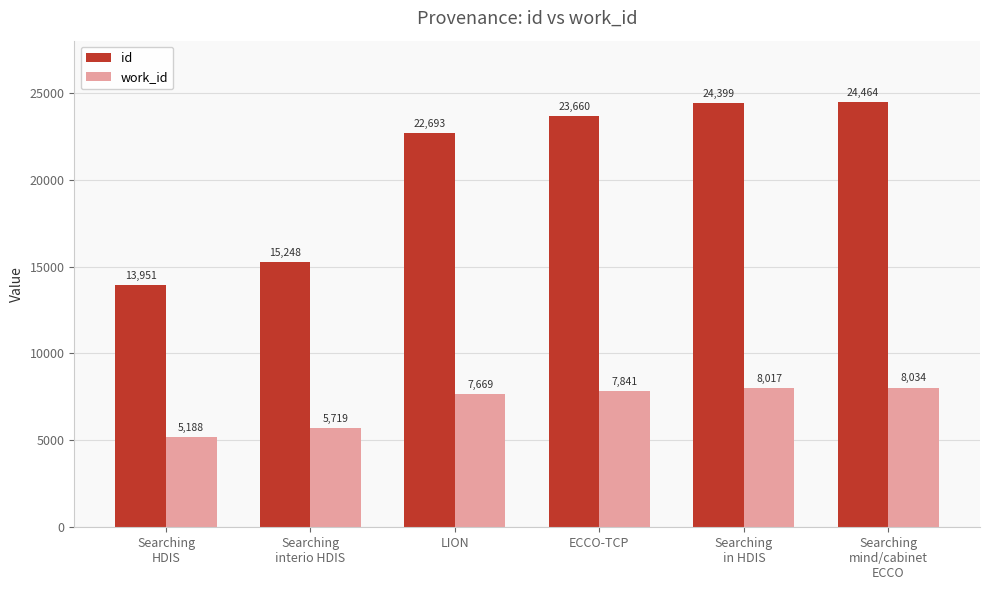

Reading left to right, what are all the values shown in this chart?

id: 13951	15248	22693	23660	24399	24464
work_id: 5188	5719	7669	7841	8017	8034